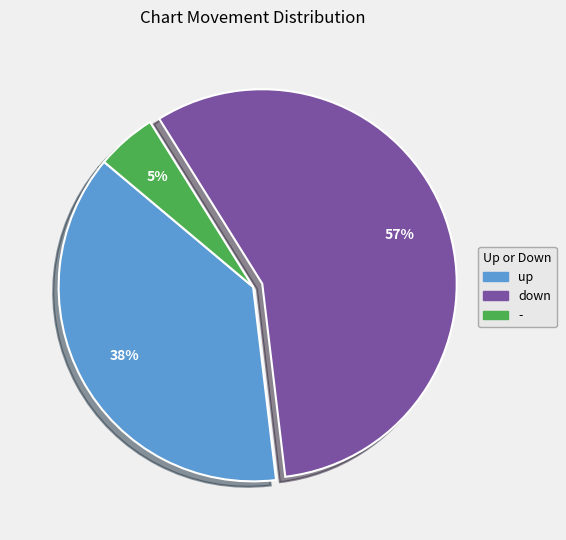

Is up the majority of the pie?

No